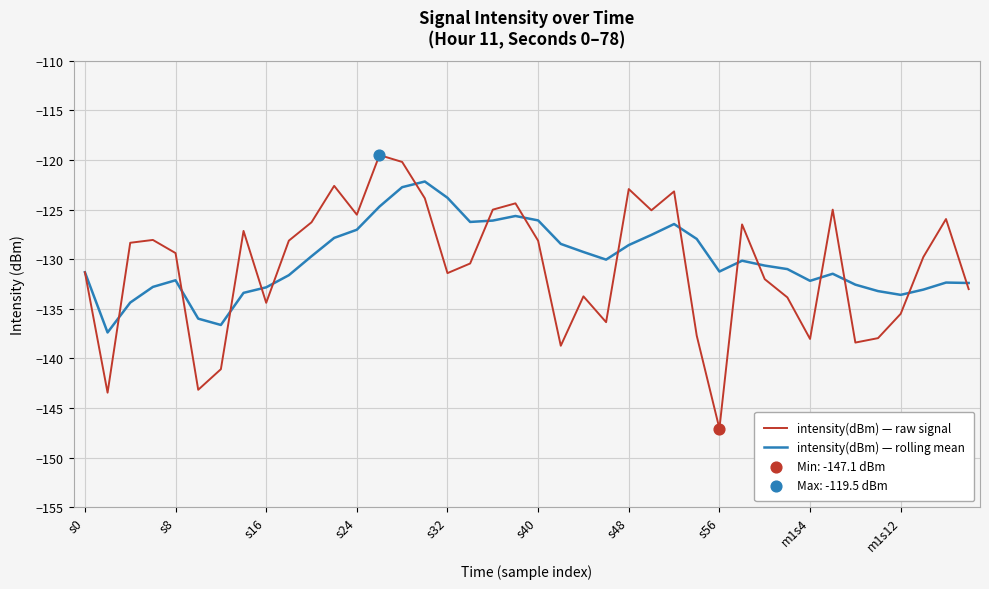

Which series has the largest range (max minus min)?

intensity(dBm) — raw signal